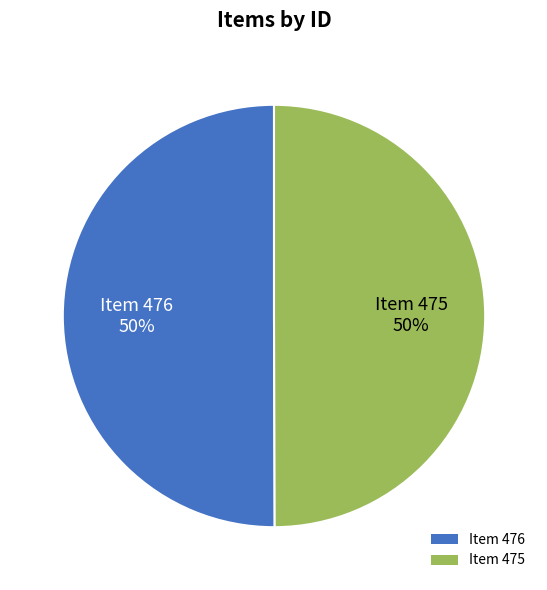

Do Item 475 and Item 476 together represent more than half of the pie?

Yes